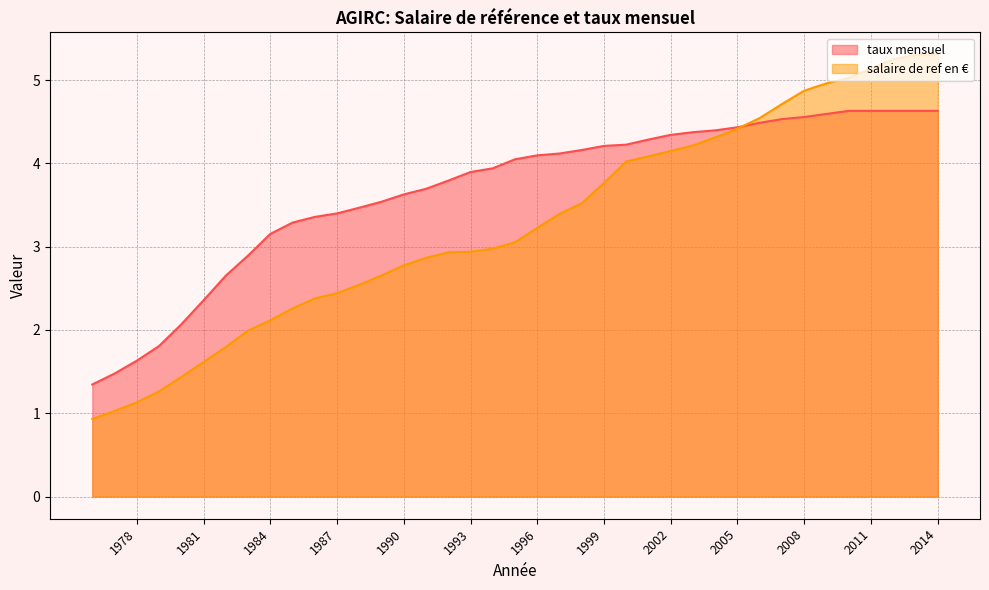

Is the value of taux mensuel at 2014 greater than the value of salaire de ref en € at 1980?

Yes